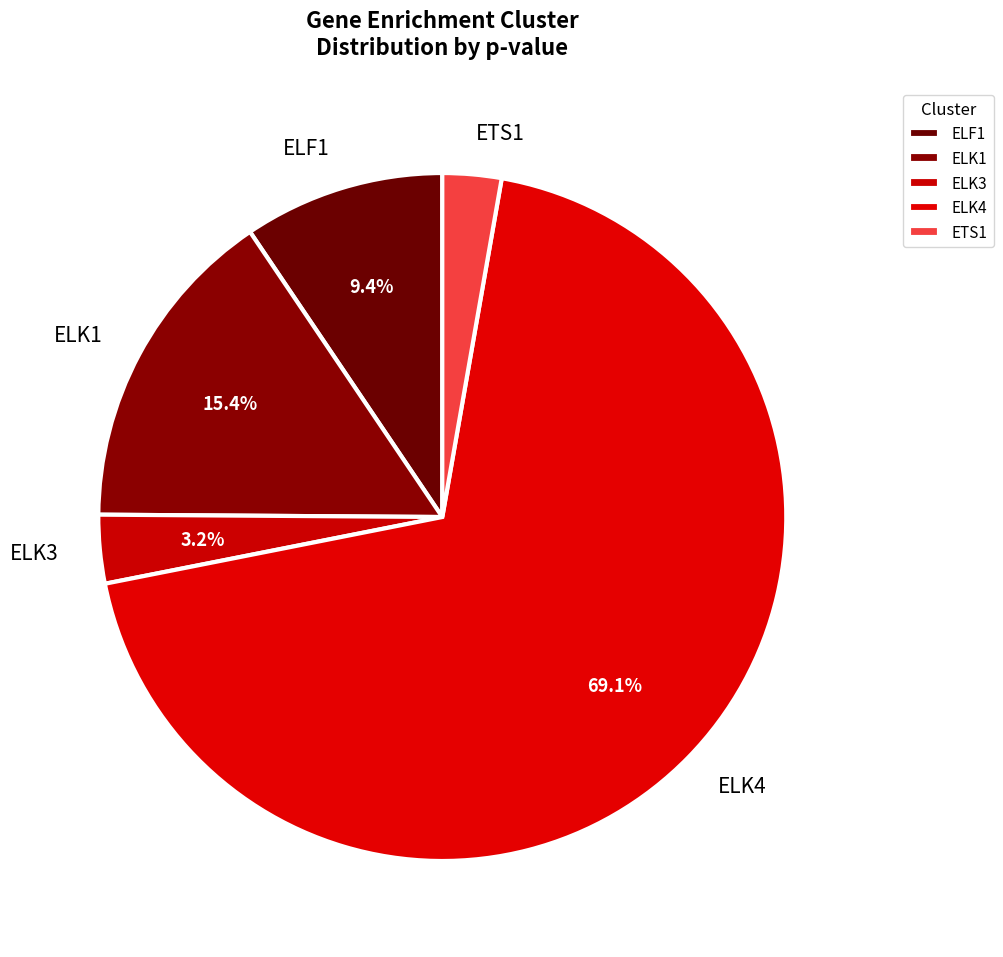

How many slices are in this pie chart?

5